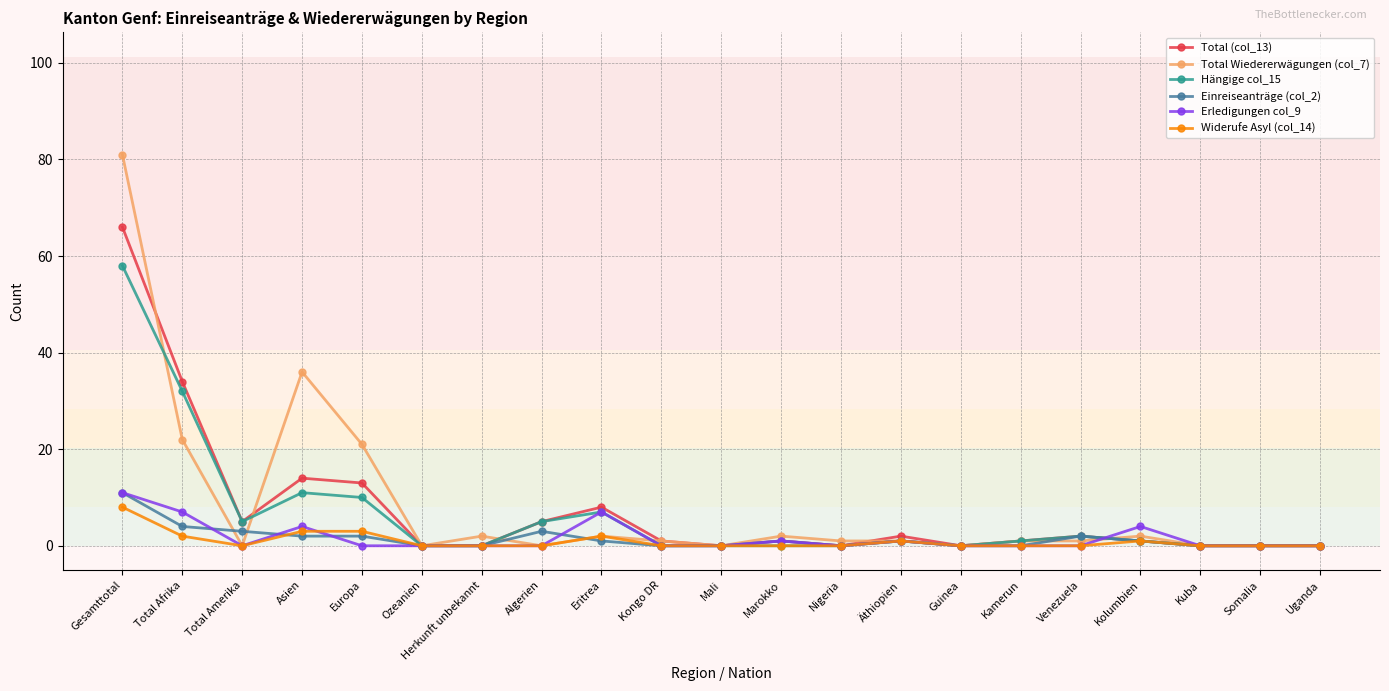

What is the greatest value displayed?

81